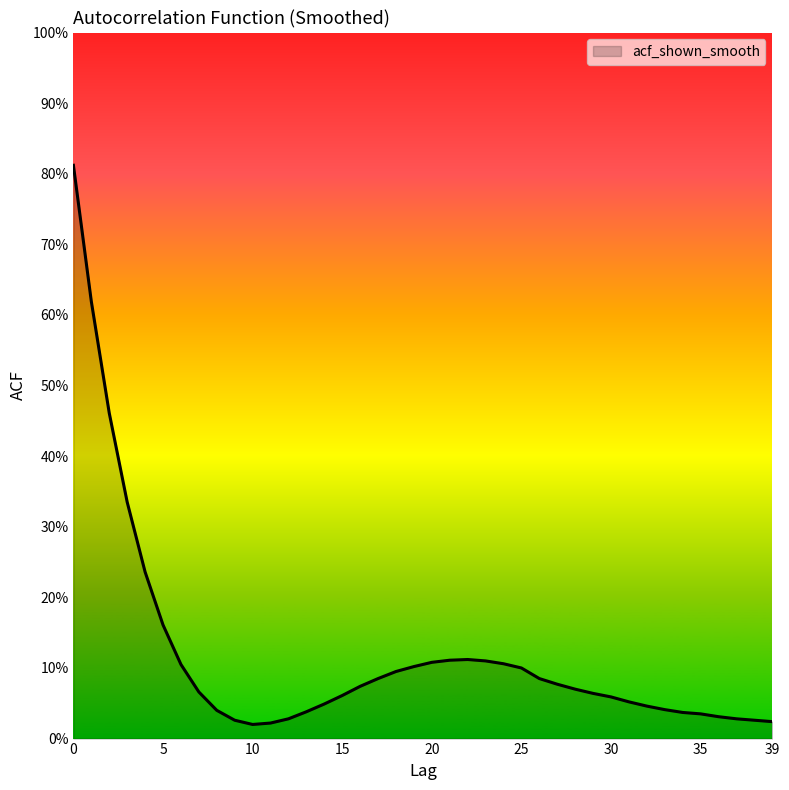

Does the chart display data point markers on the line(s)?

No